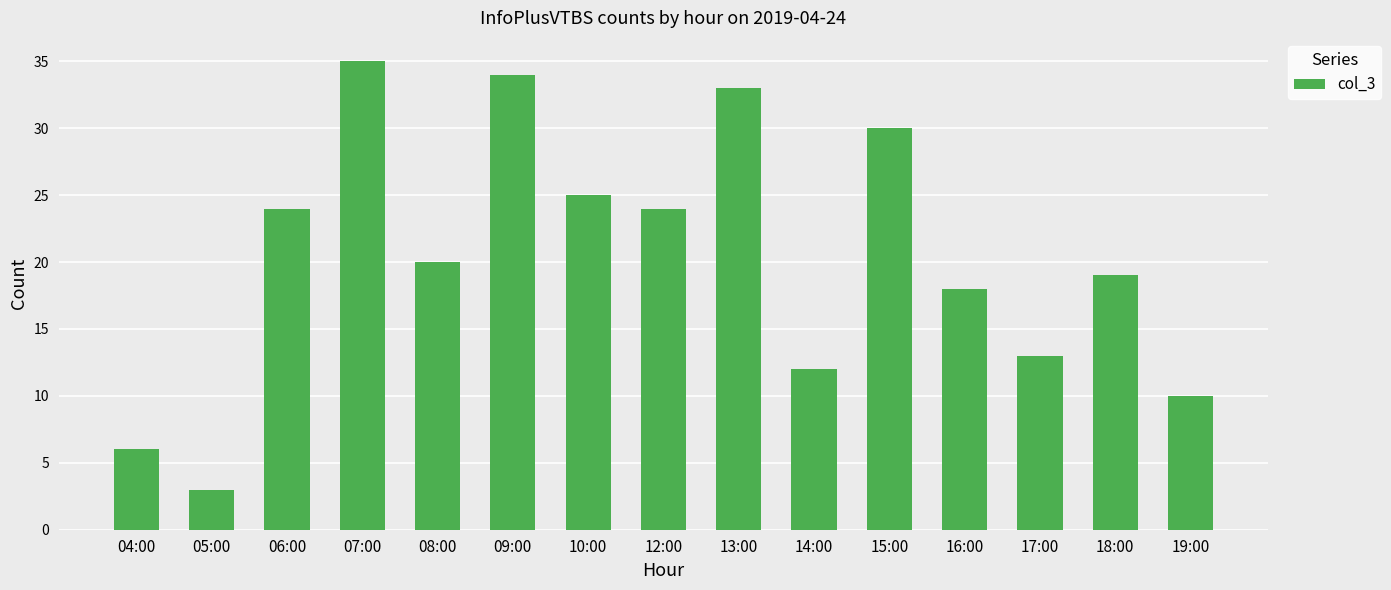

True or false: the data shows 24 at 12:00.

True